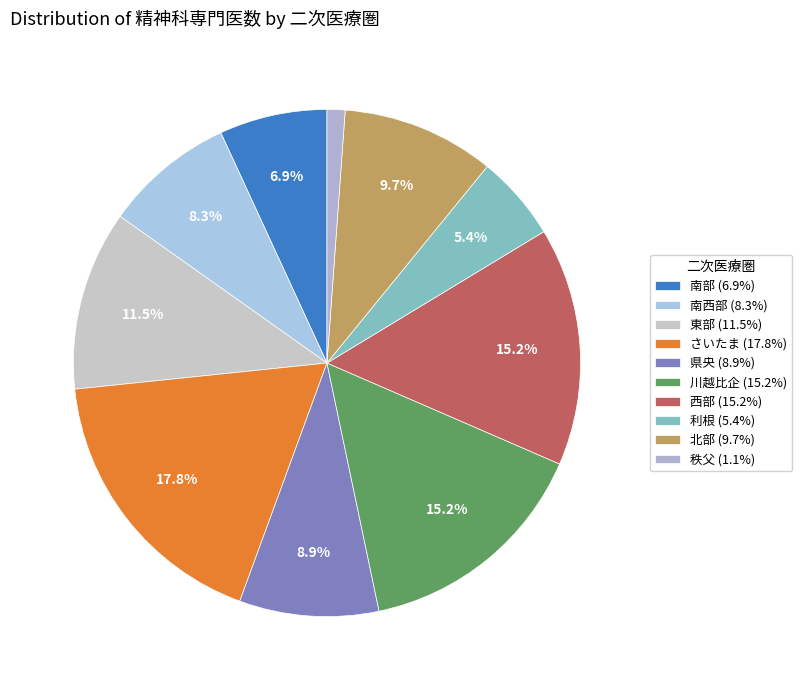

Rank the categories by value from highest to lowest.

さいたま, 川越比企, 西部, 東部, 北部, 県央, 南西部, 南部, 利根, 秩父